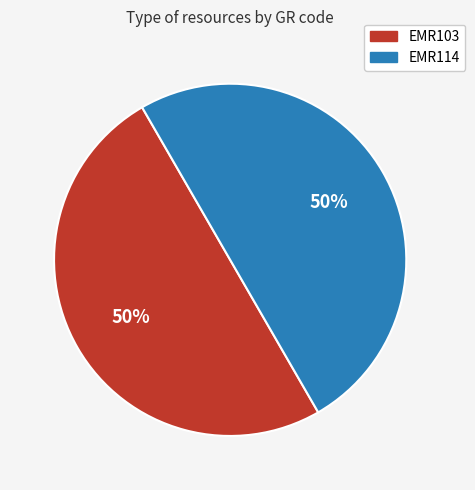

To the nearest percent, what is the average slice percentage?

50%